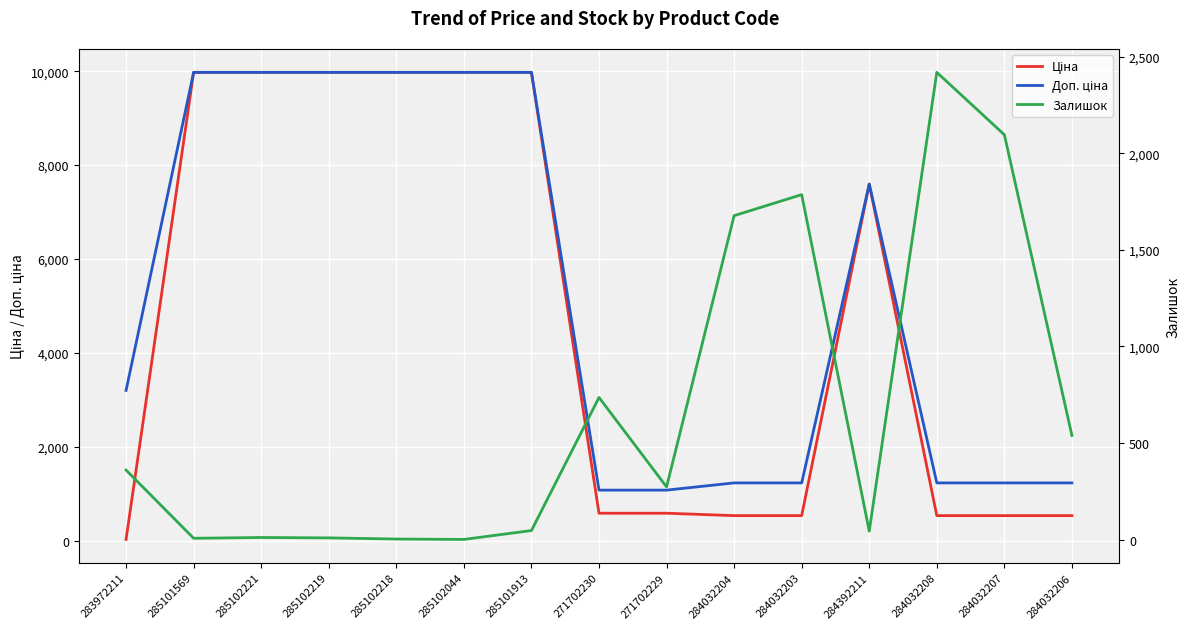

How many times do Залишок and Доп. ціна cross each other?

4